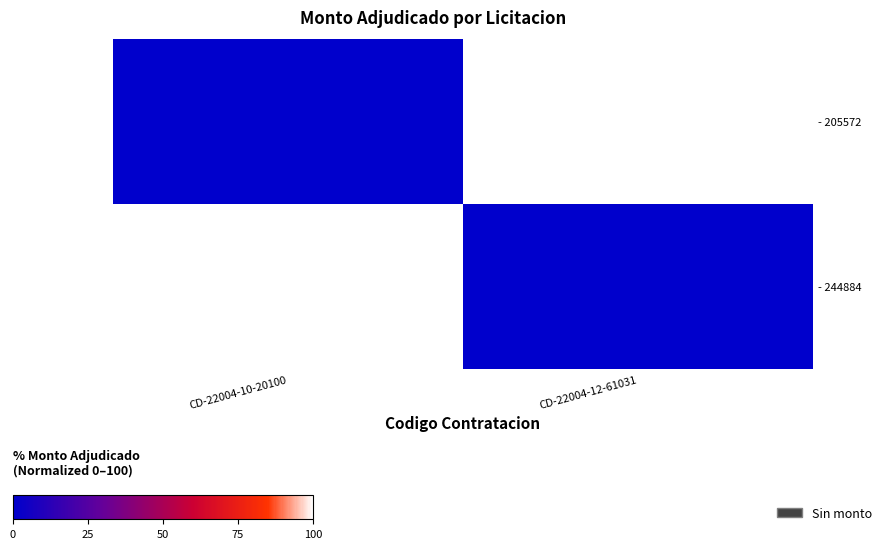

Which has a higher value, CD-22004-10-20100 or CD-22004-12-61031?

CD-22004-12-61031